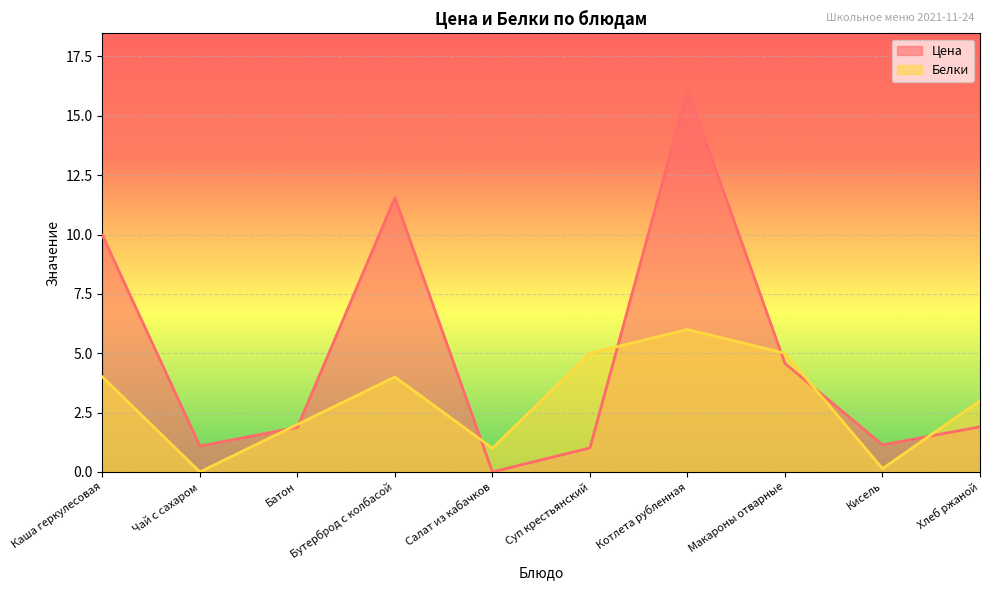

At which category is the sum across all series the highest?

Котлета рубленная